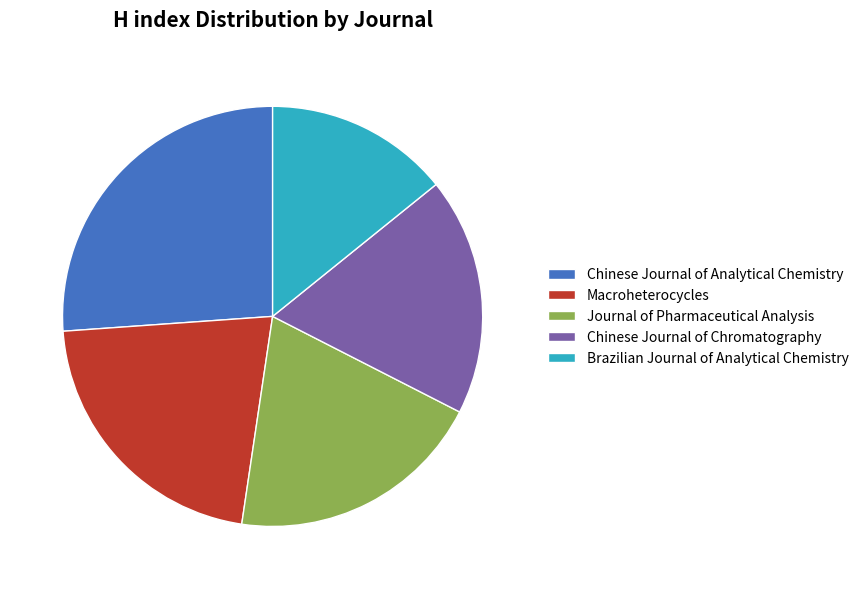

Combined, do Chinese Journal of Chromatography and Chinese Journal of Analytical Chemistry account for over 50%?

No